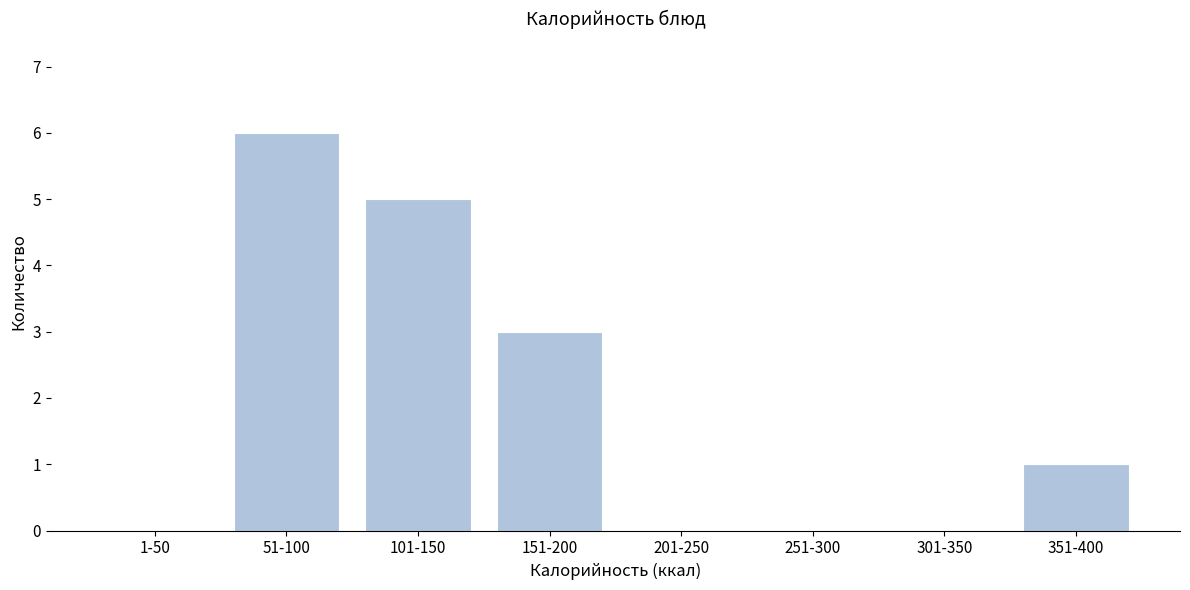

Reading left to right, what are all the values shown in this chart?

1-50=0	51-100=6	101-150=5	151-200=3	201-250=0	251-300=0	301-350=0	351-400=1